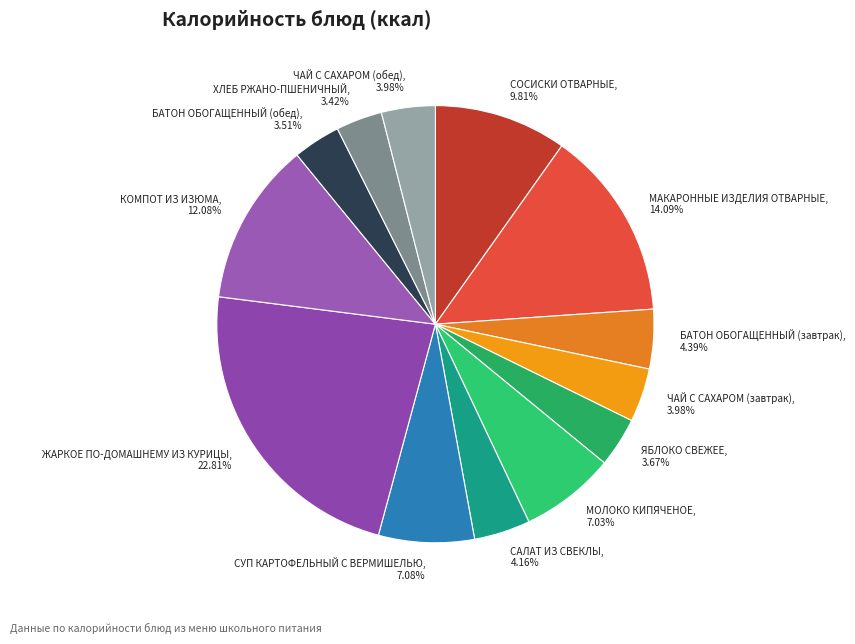

Combined, what portion of the pie is МОЛОКО КИПЯЧЕНОЕ and ЧАЙ С САХАРОМ (завтрак)?

11.0%